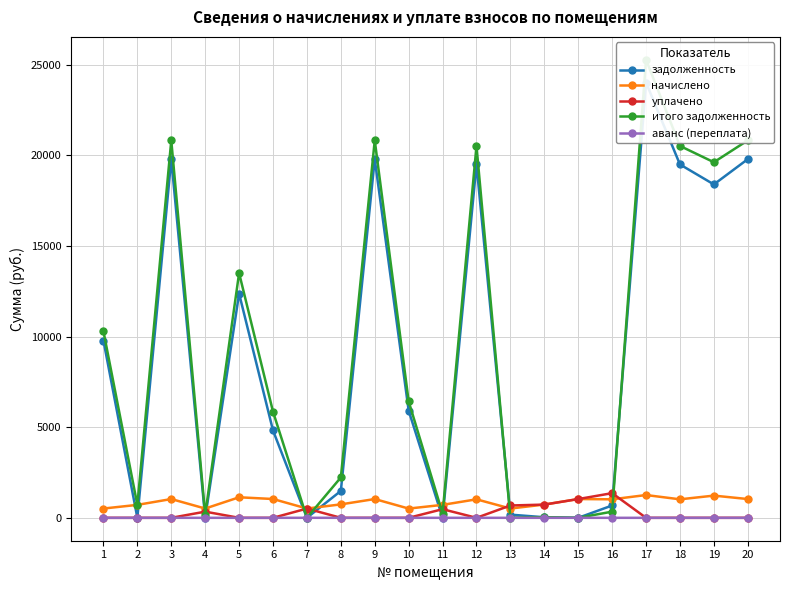

At which label does задолженность reach its peak?

17